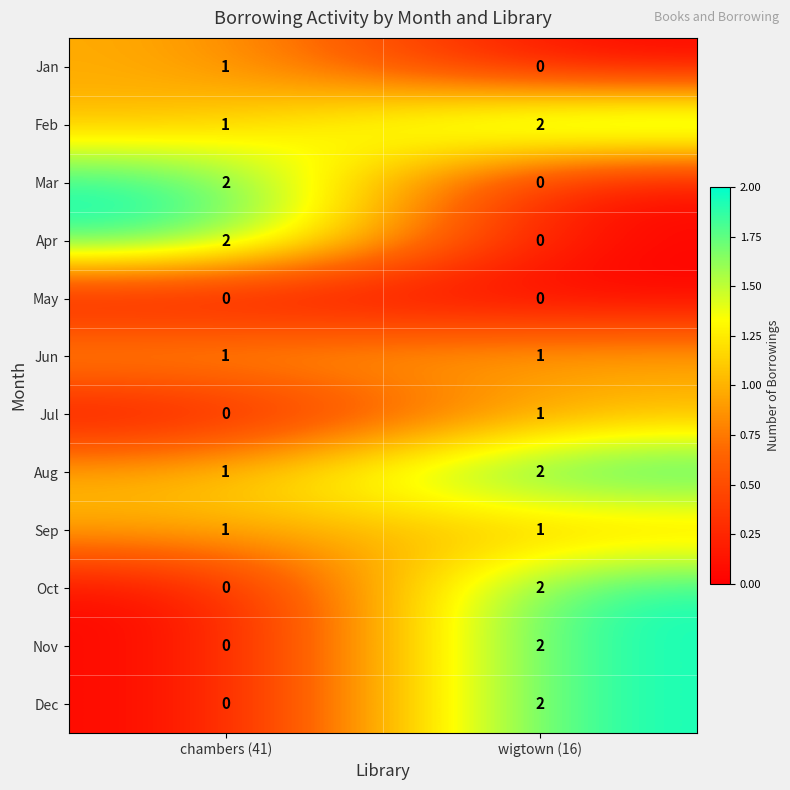

Reading right to left, transcribe all the data shown in this chart.

Jan: 0	1
Feb: 2	1
Mar: 0	2
Apr: 0	2
May: 0	0
Jun: 1	1
Jul: 1	0
Aug: 2	1
Sep: 1	1
Oct: 2	0
Nov: 2	0
Dec: 2	0